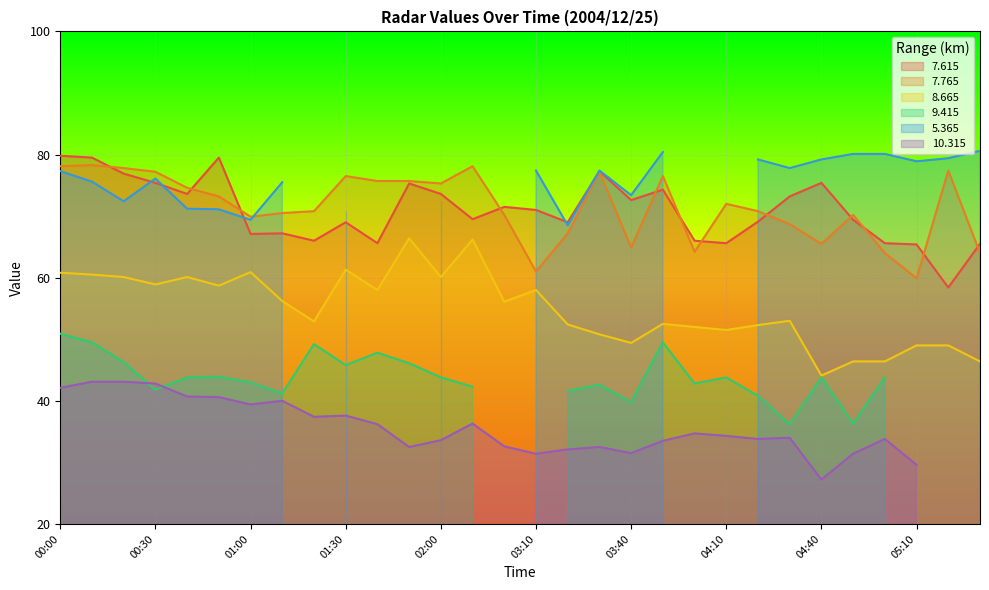

Where is the first local maximum for   8.665?

00:40